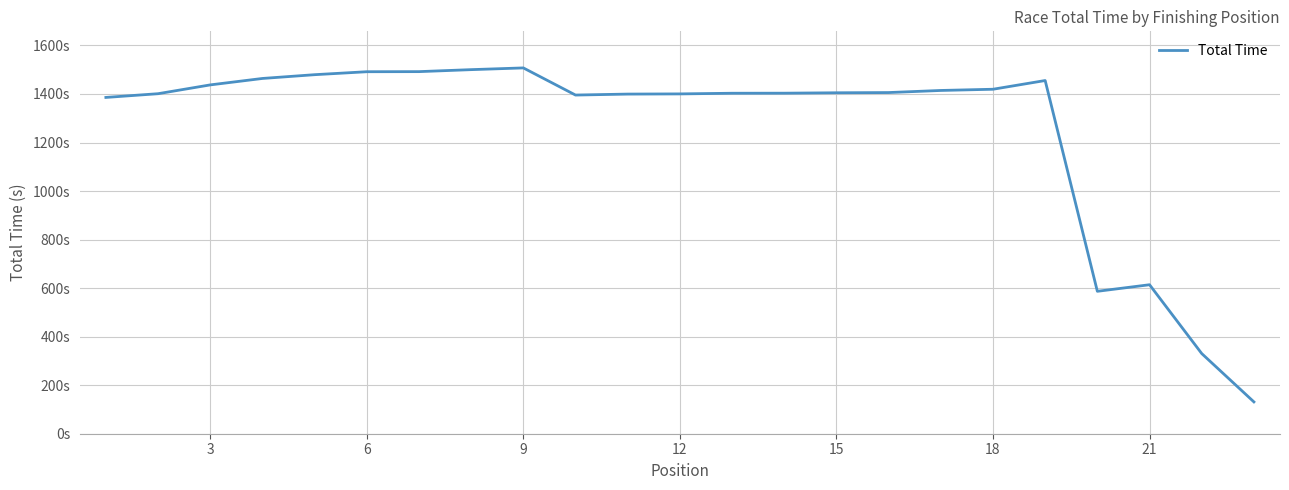

Is this an area chart (filled region under the line)?

No